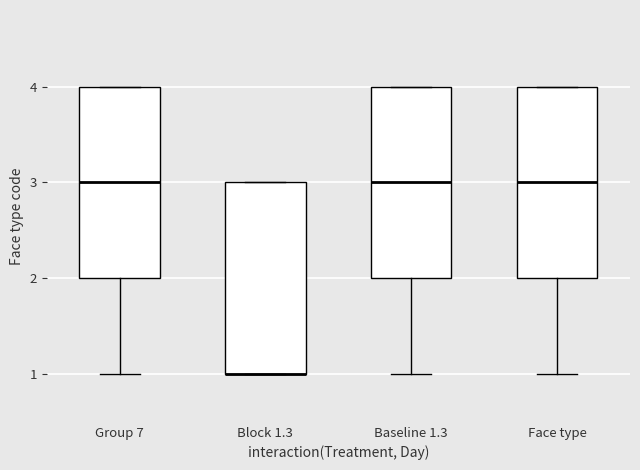

Reading left to right, transcribe this box plot: for each box, give where its median line is, the range the box spans, and where its two whiskers end, as read against the y-axis. The values are not printed on the chart, so give them approximately, as read against the axis.

Group 7: median 3, box 2 to 4, whiskers 1 to 4
Block 1.3: median 1 (drawn on the box's lower edge), box 1 to 3, whiskers 1 to 3
Baseline 1.3: median 3, box 2 to 4, whiskers 1 to 4
Face type: median 3, box 2 to 4, whiskers 1 to 4